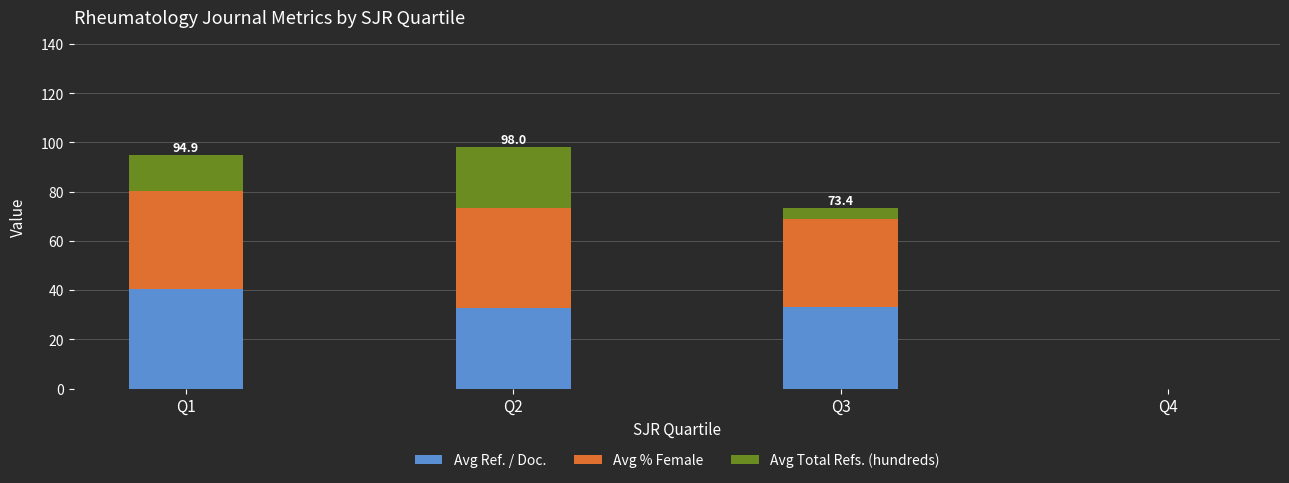

True or false: Avg Ref. / Doc. has a value of -12.9 at Q4.

False